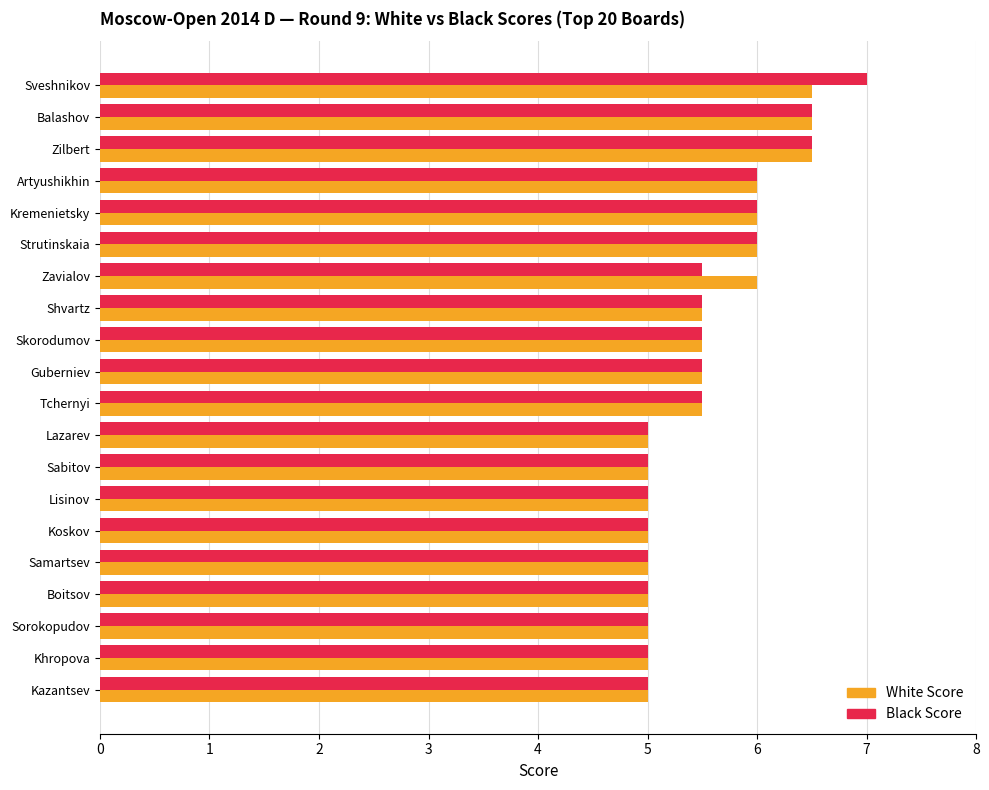

What is the smallest value displayed?

5.0